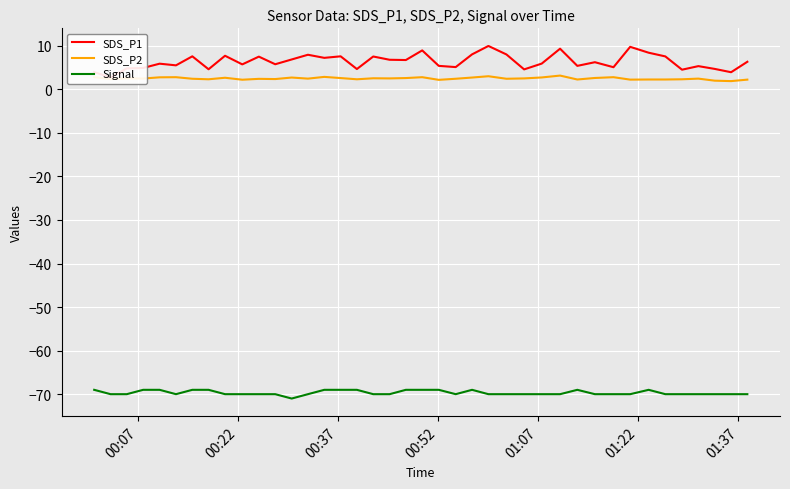

Rank the series by their maximum value, from lowest to highest.

Signal, SDS_P2, SDS_P1